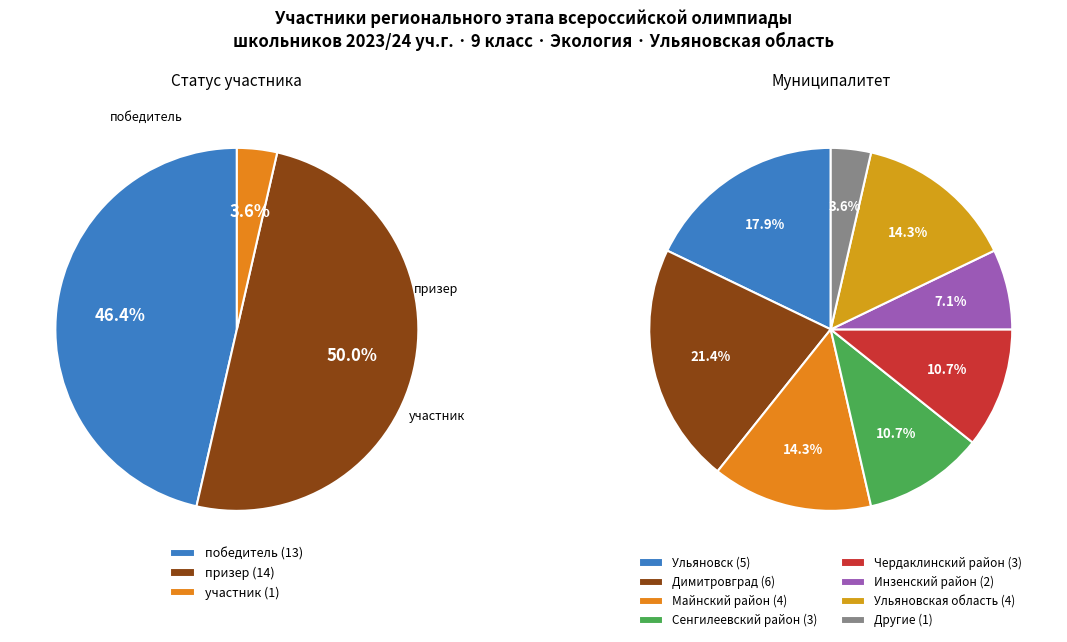

To the nearest percent, what is the difference between the largest and smallest slice percentages?

46%